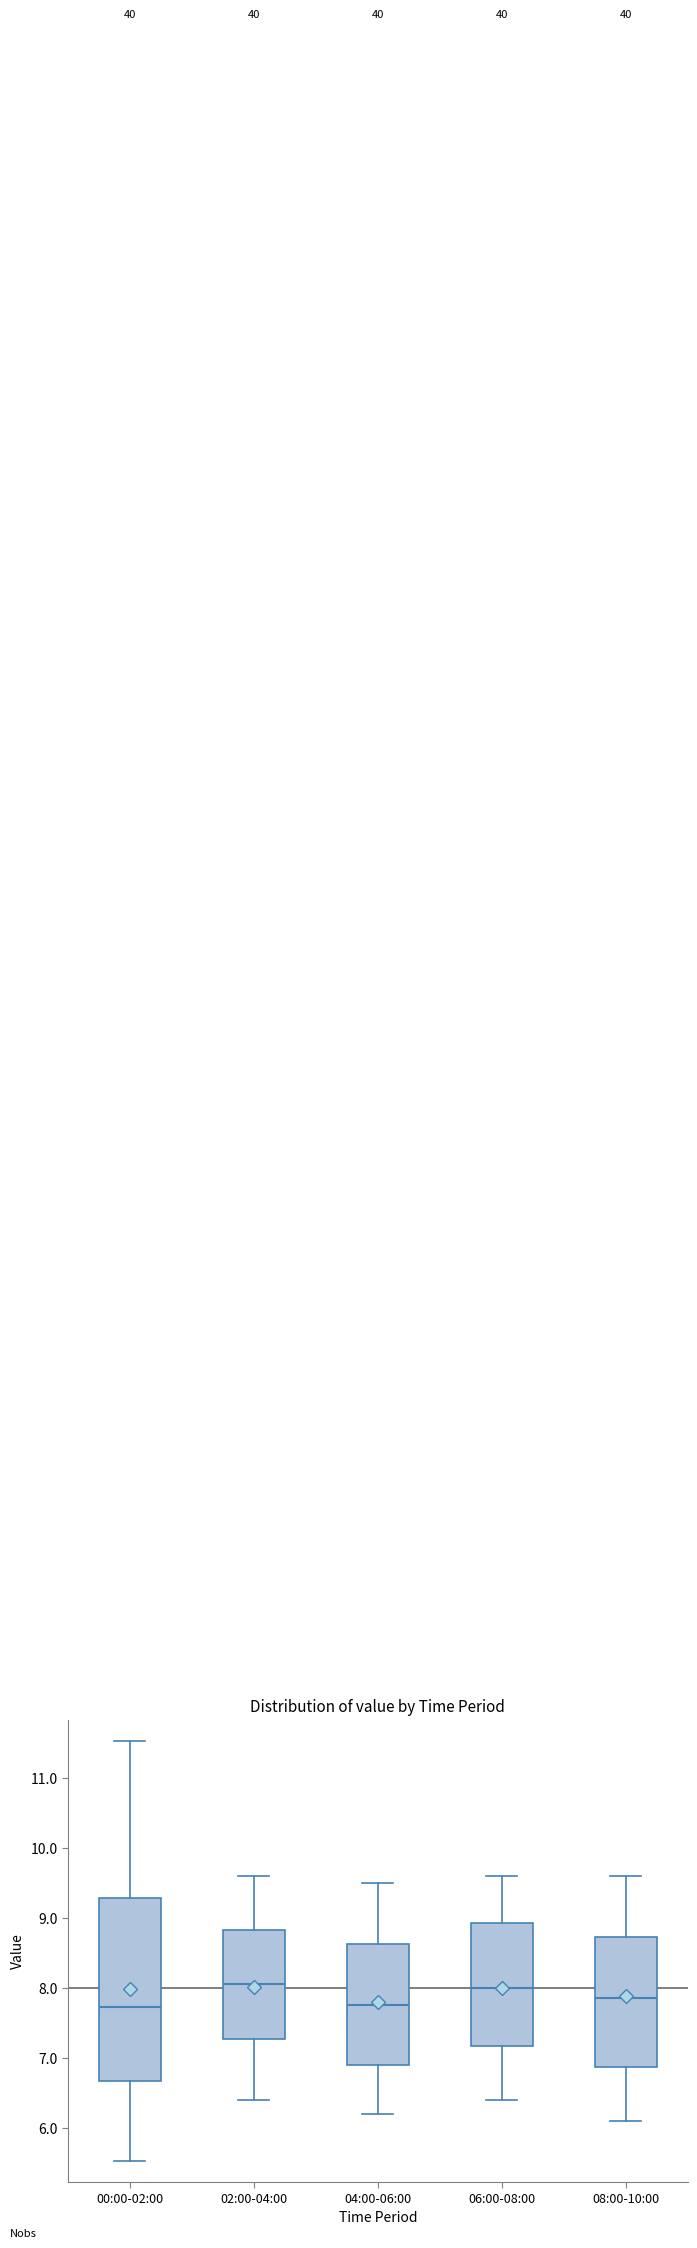

Which box is the tallest, from its lower edge to its upper edge?

00:00-02:00